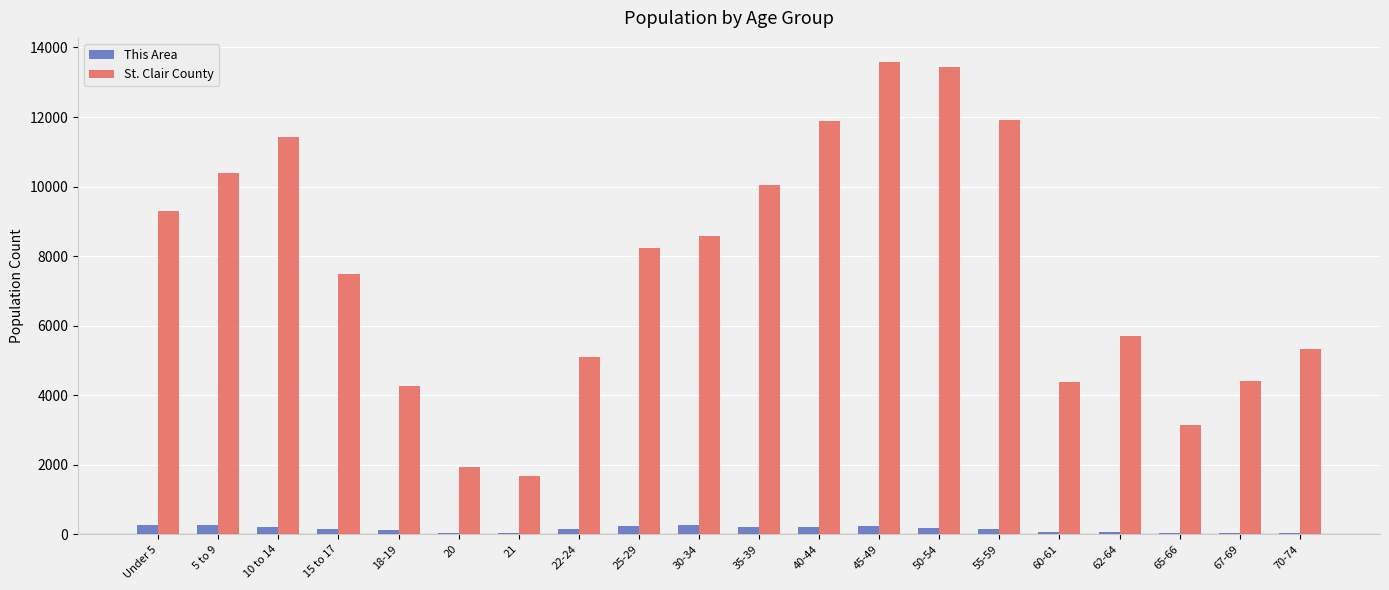

Which series has the widest spread of values?

St. Clair County